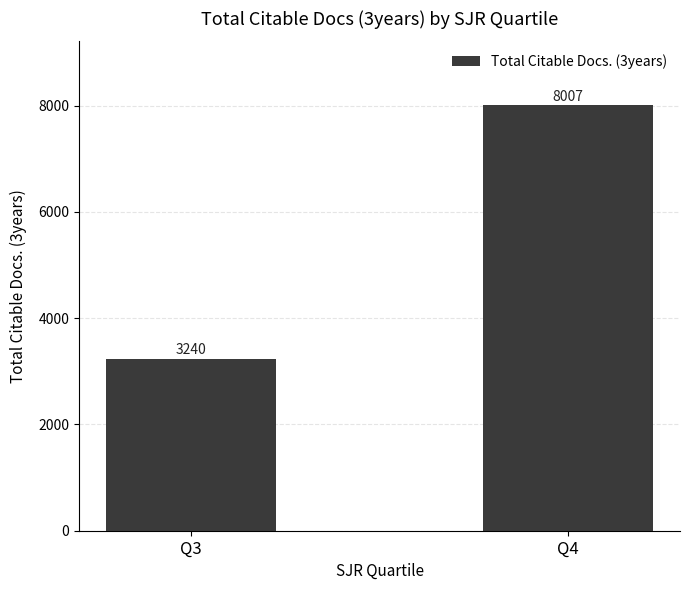

Which label corresponds to the smallest value in the chart?

Q3